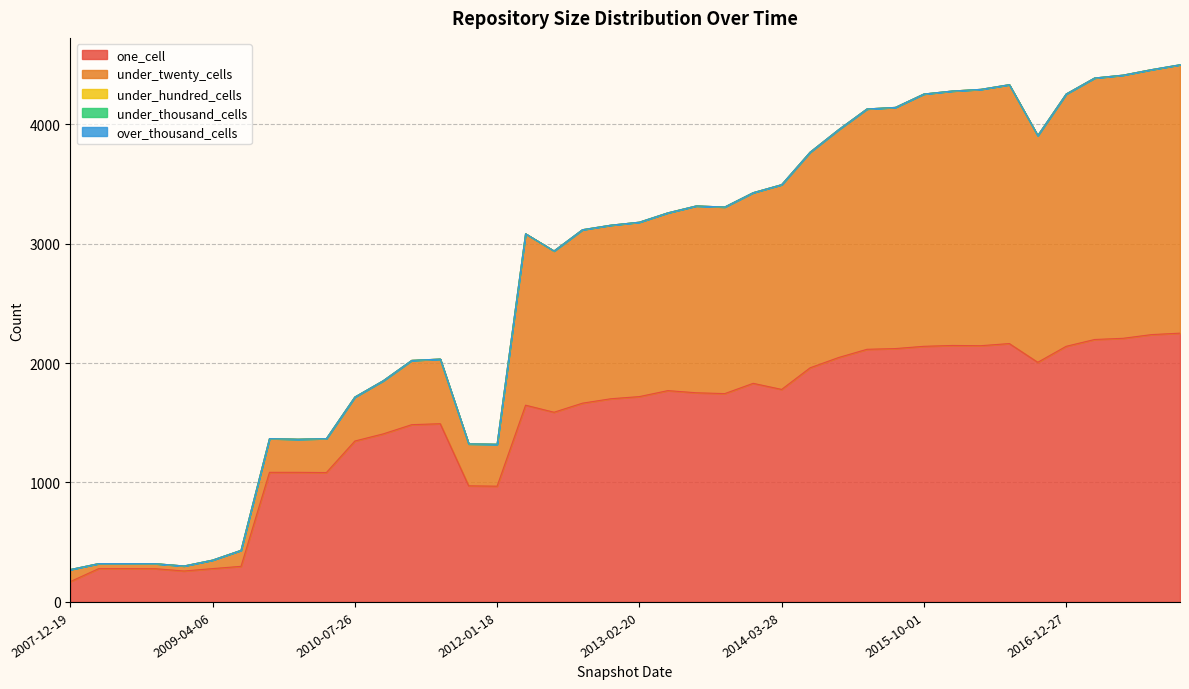

What is the approximate value of under_twenty_cells at 2016-01-04, to the nearest 10?

2130